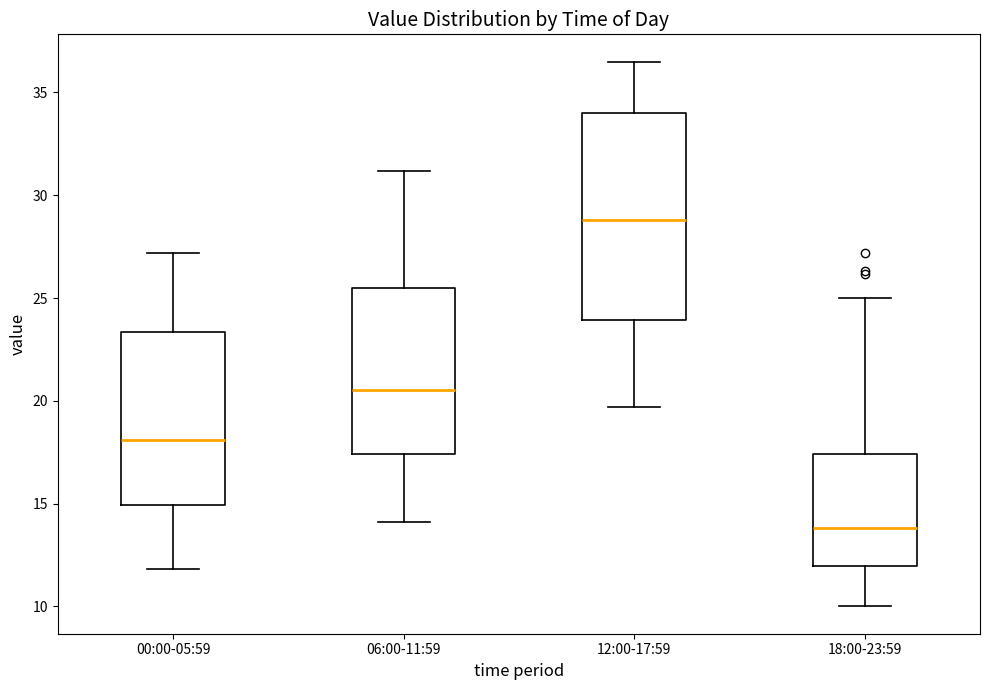

Where does the upper whisker of the box for 06:00-11:59 end on the y-axis? The values are not printed on the chart, so give them approximately, as read against the axis.

31.0